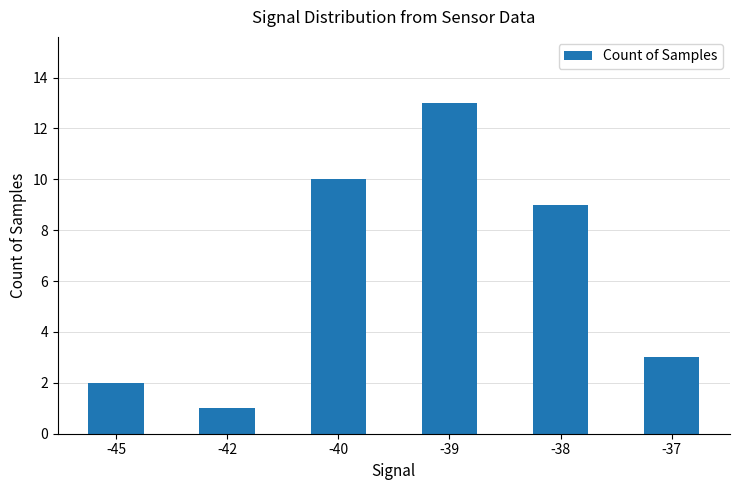

Reading left to right, transcribe all the data shown in this chart.

2	1	10	13	9	3